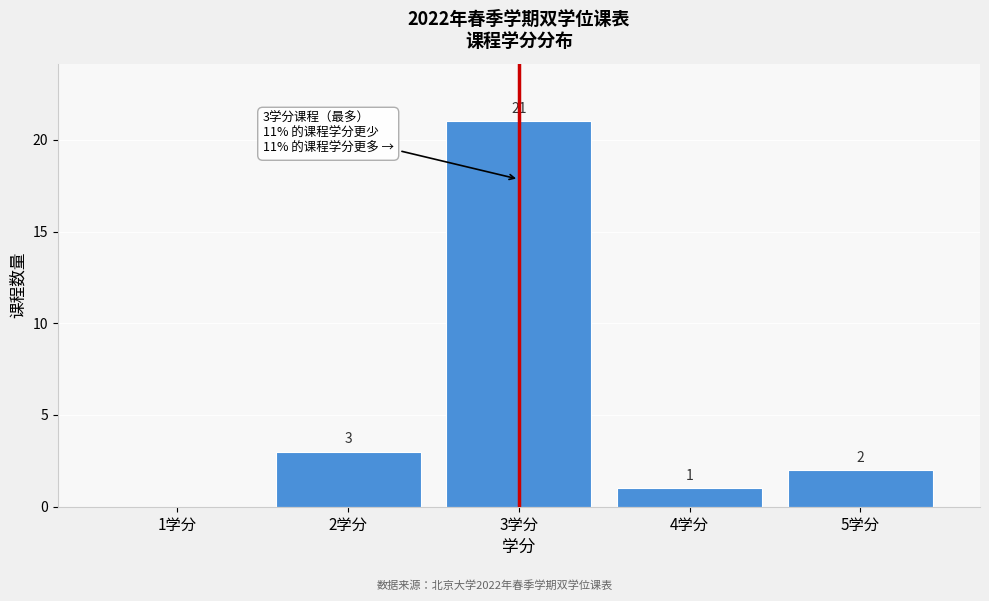

Reading left to right, what are all the values shown in this chart?

1学分=0	2学分=3	3学分=21	4学分=1	5学分=2